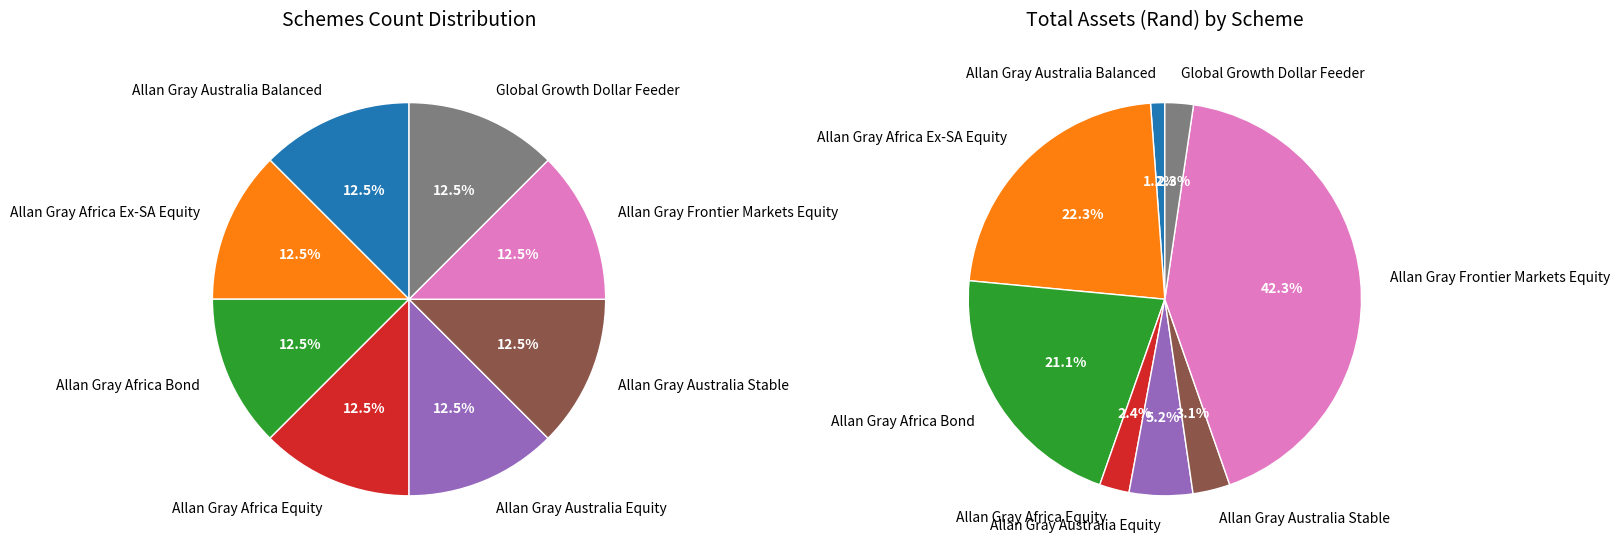

What is the largest slice in the pie chart?

Allan Gray Frontier Markets Equity